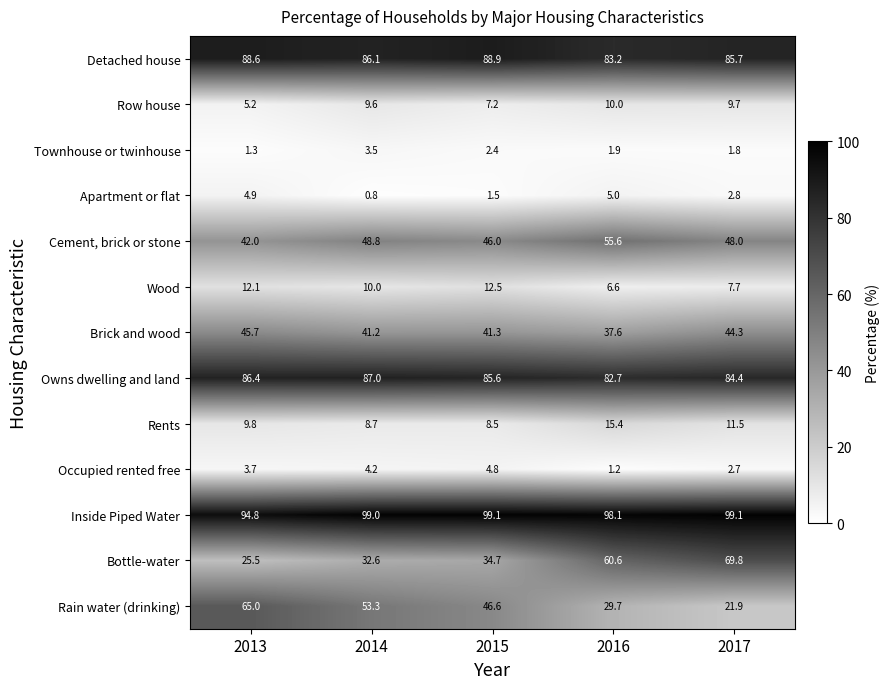

What is the sum of all Inside Piped Water values?

490.1